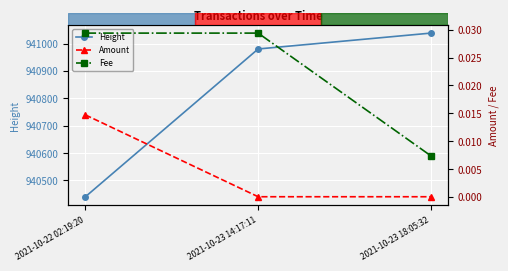

What is the label of the 1st point from the right?

2021-10-23 18:05:32